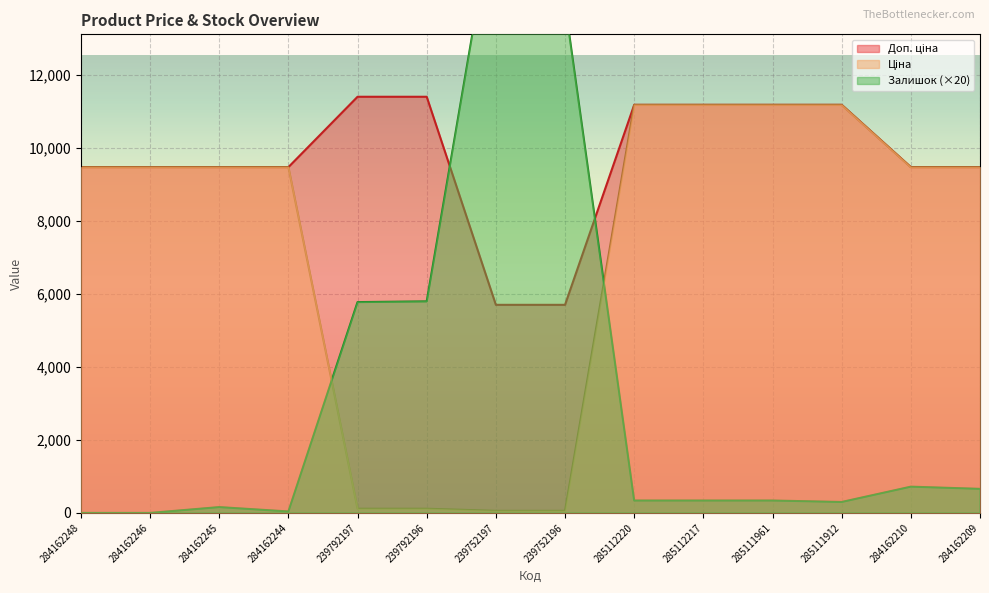

What is the sum of all Доп. ціна values?

135863.1